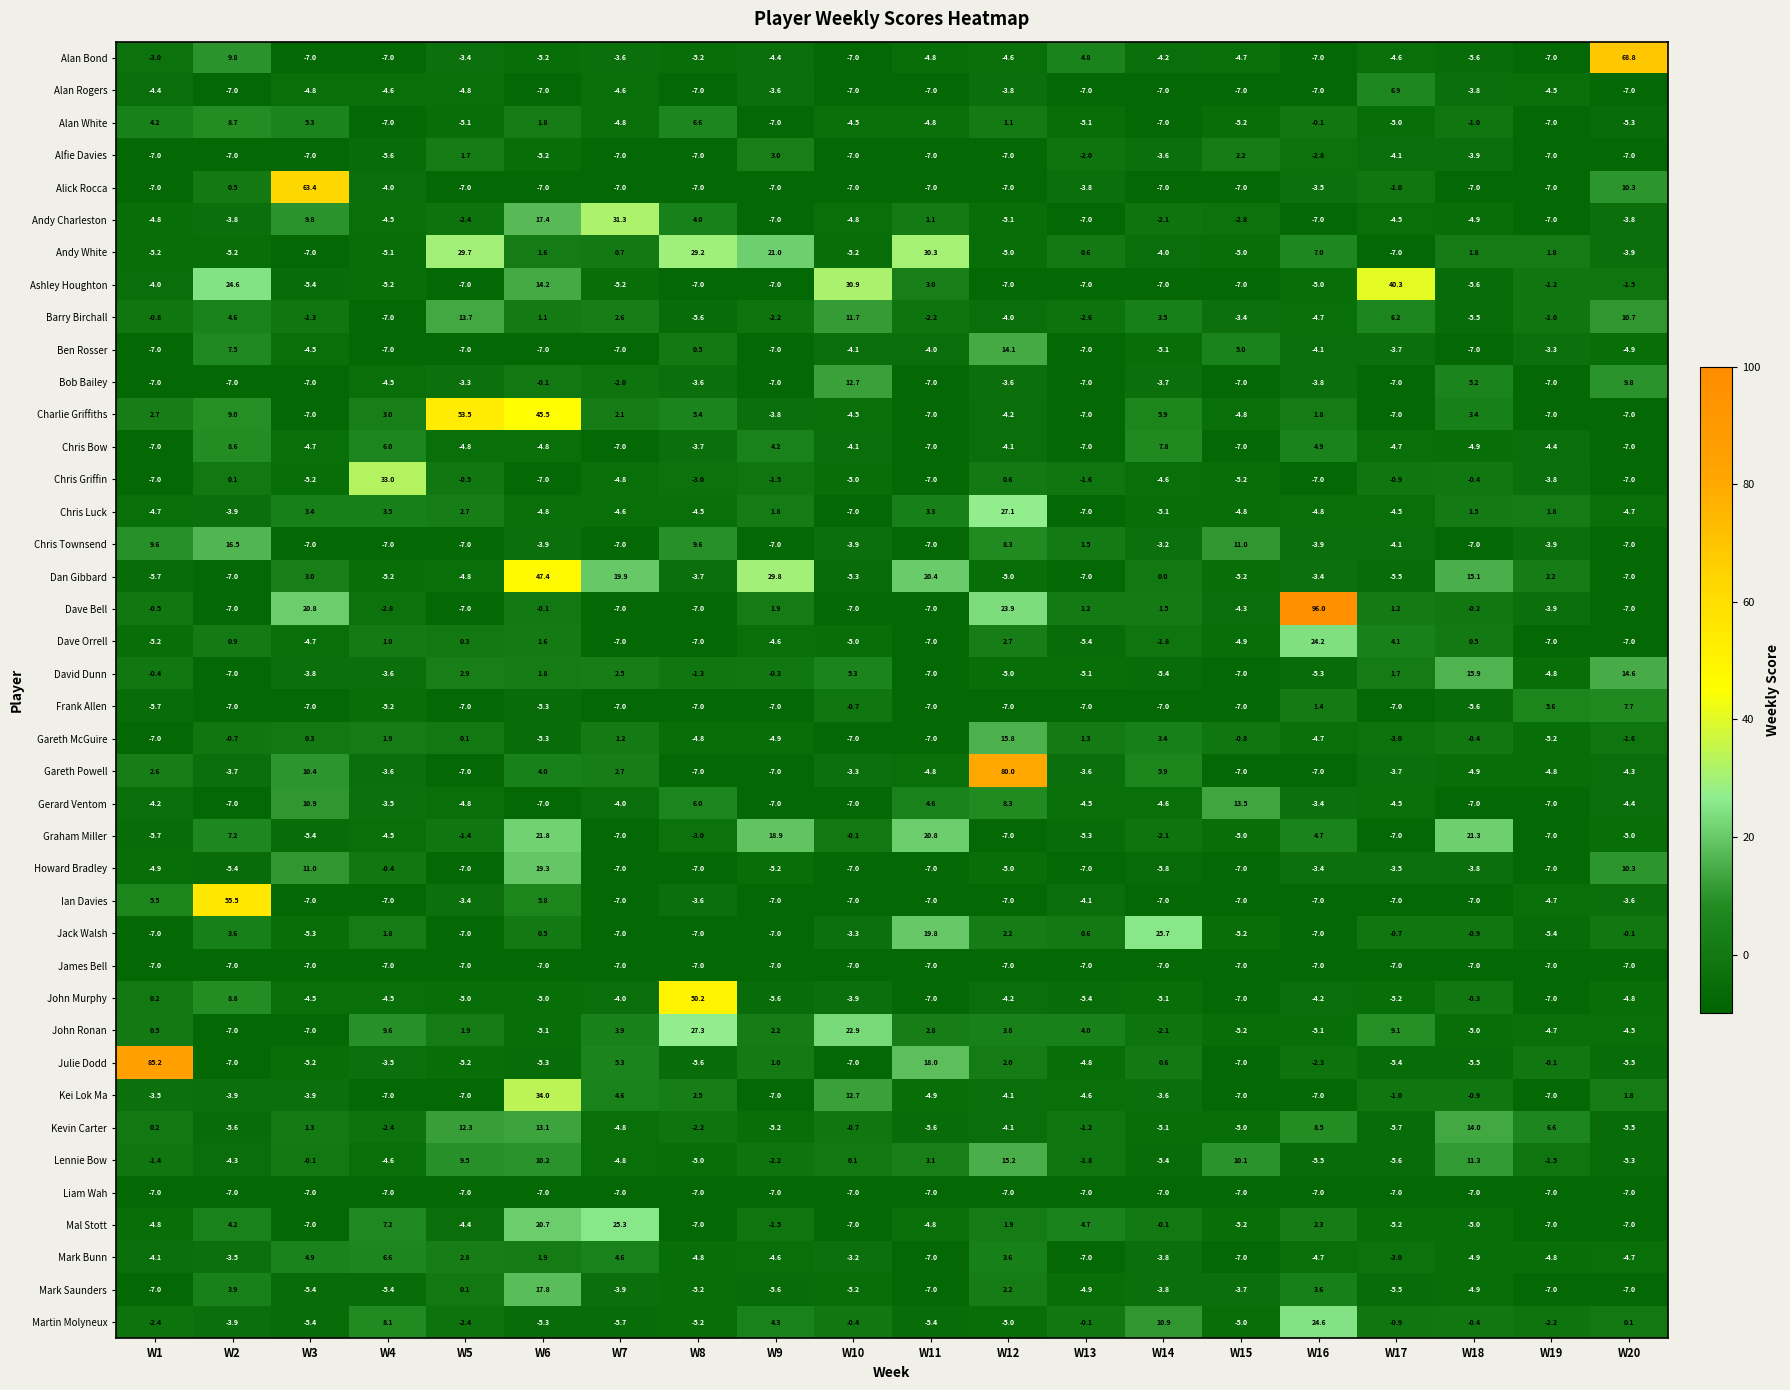

Where does the Julie Dodd series first go above -4?

W1